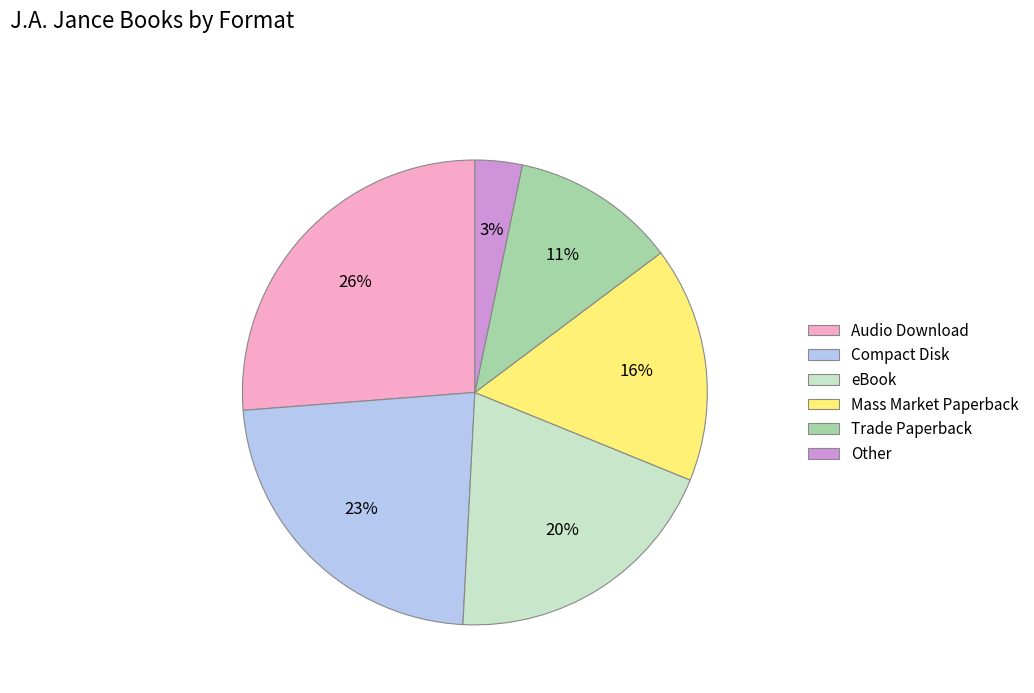

True or false: Mass Market Paperback accounts for 7% of the total.

False